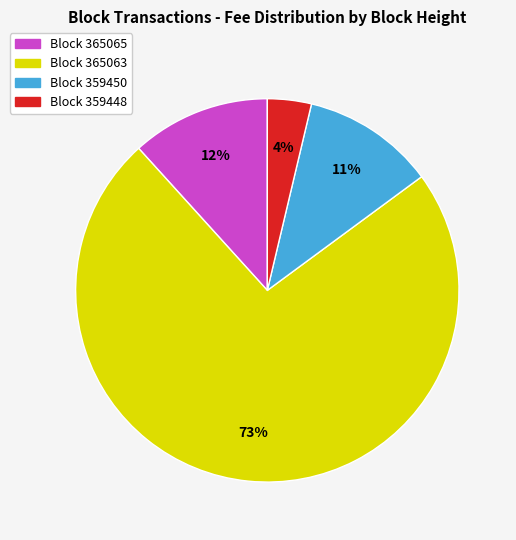

What percentage is the Block 359450 slice, to the nearest percent?

11%